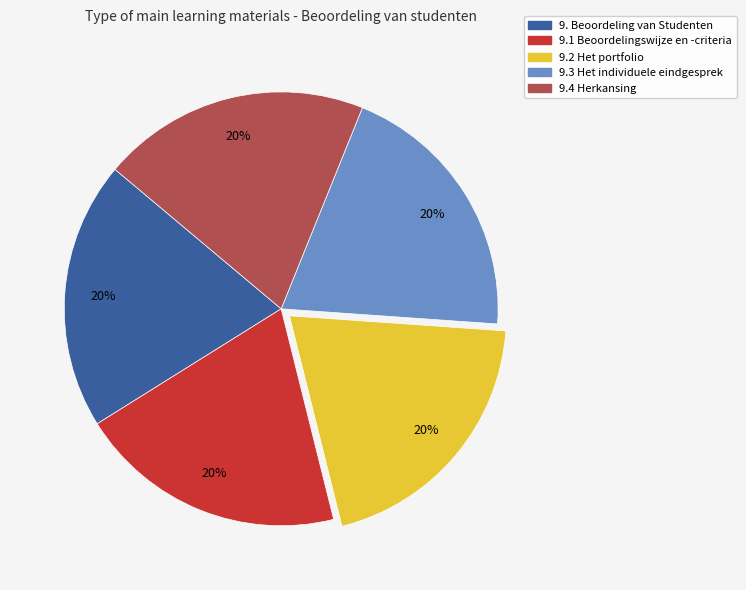

Approximately how many times larger is the value at 9. Beoordeling van Studenten compared to 9.3 Het individuele eindgesprek?

1.0